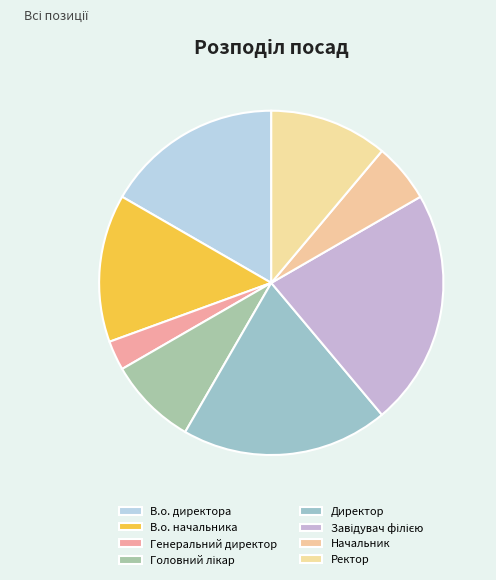

How many segments does this pie chart have?

8